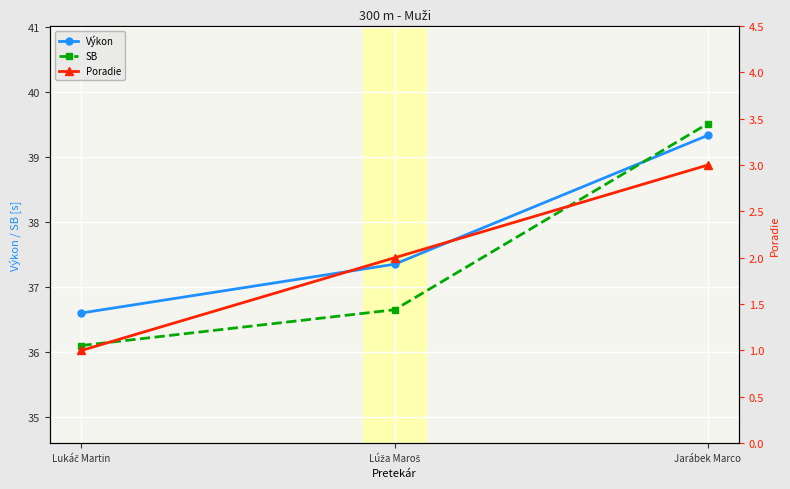

What is the difference between the SB values at Lúža Maroš and Jarábek Marco?

2.9